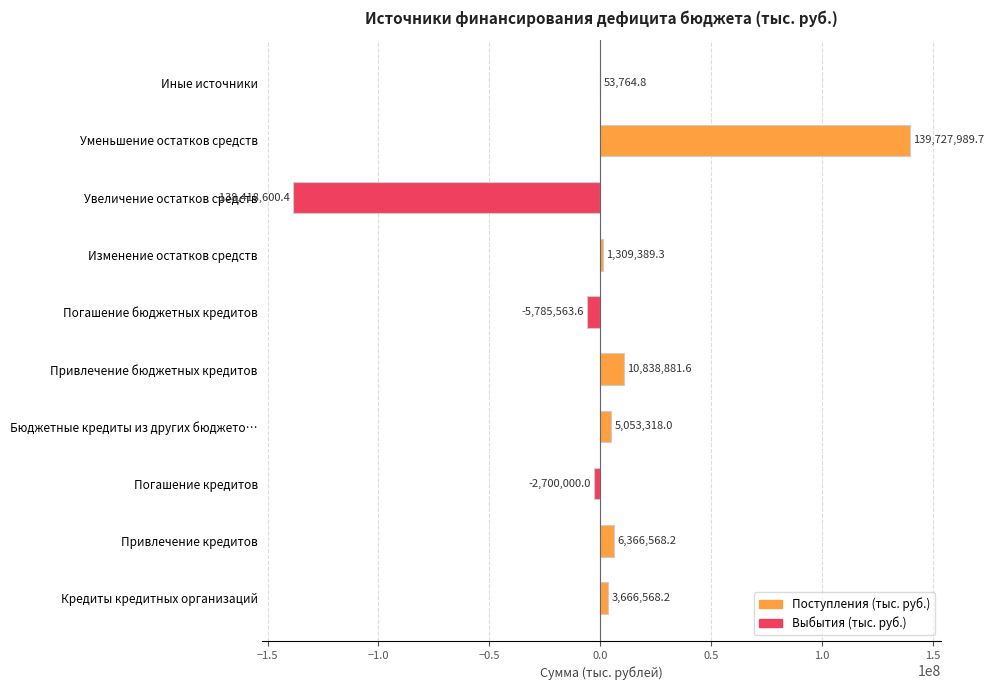

What is the greatest value displayed?

139727989.7